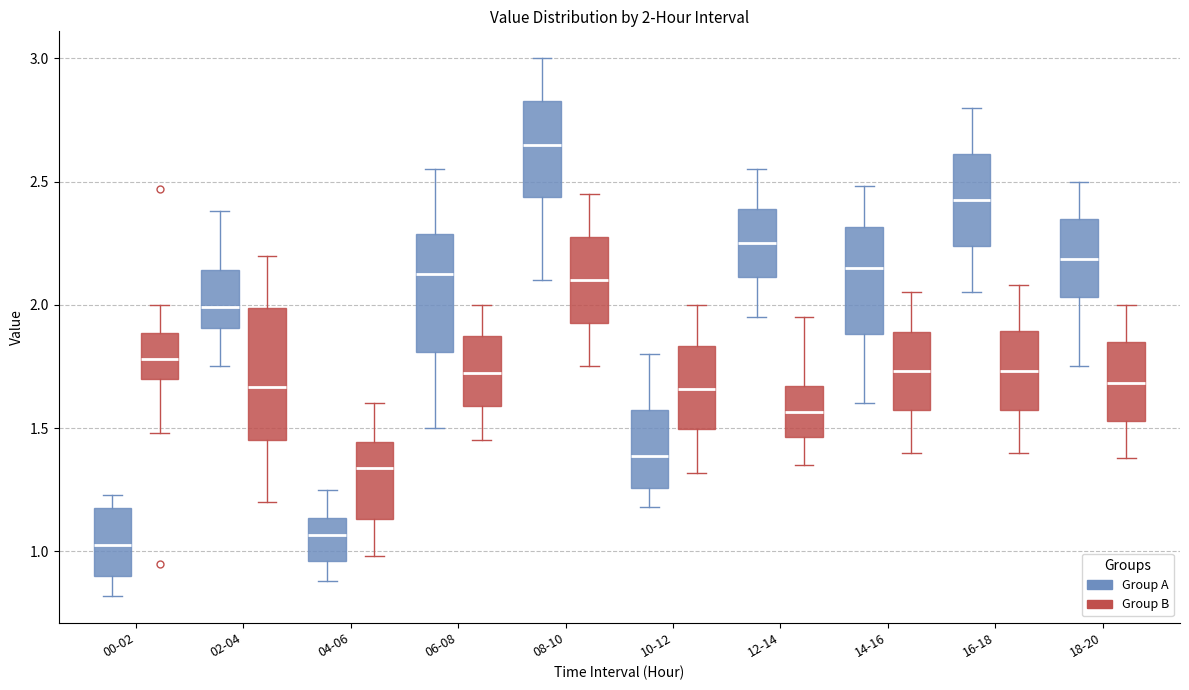

Which box's median line is the highest?

08-10 (Group A)